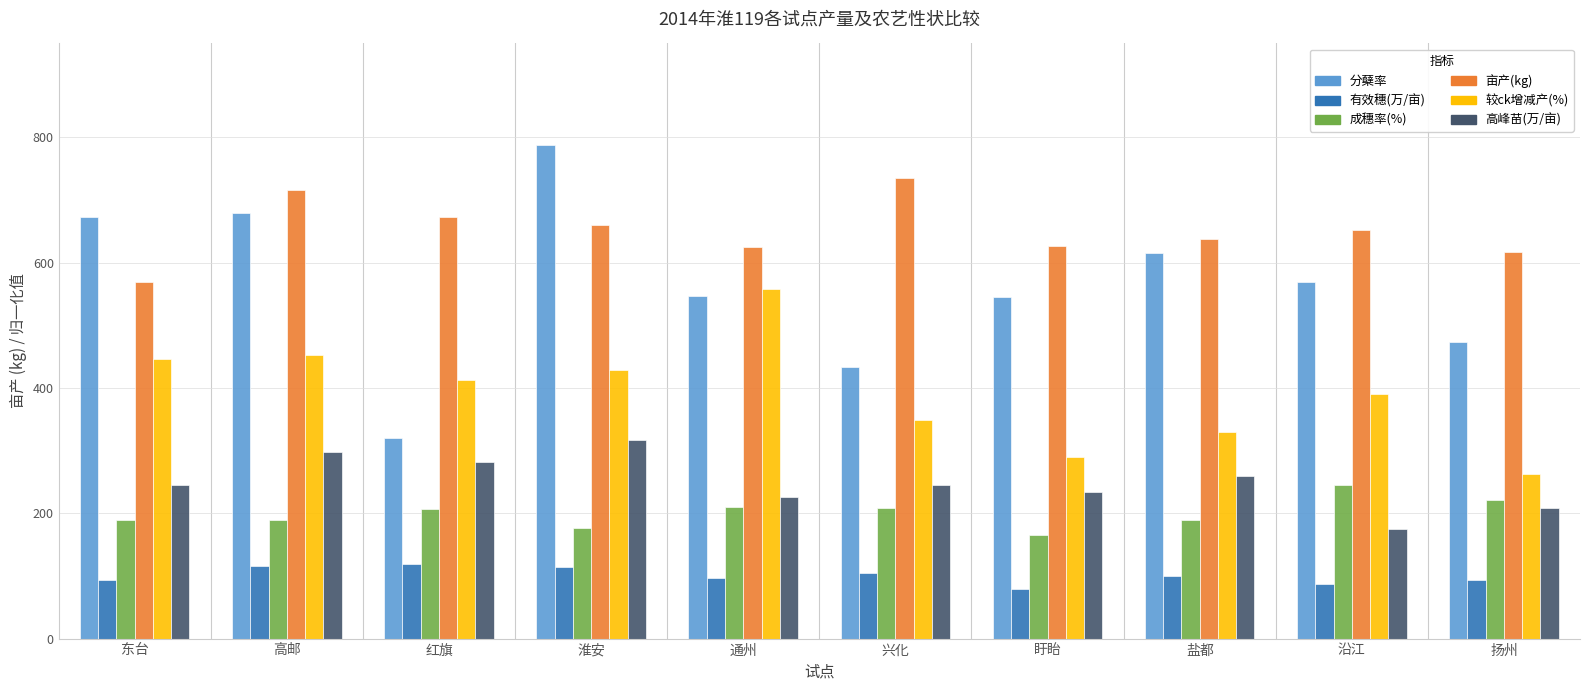

What is the difference between the 成穗率(%) values at 红旗 and 沿江?

39.3